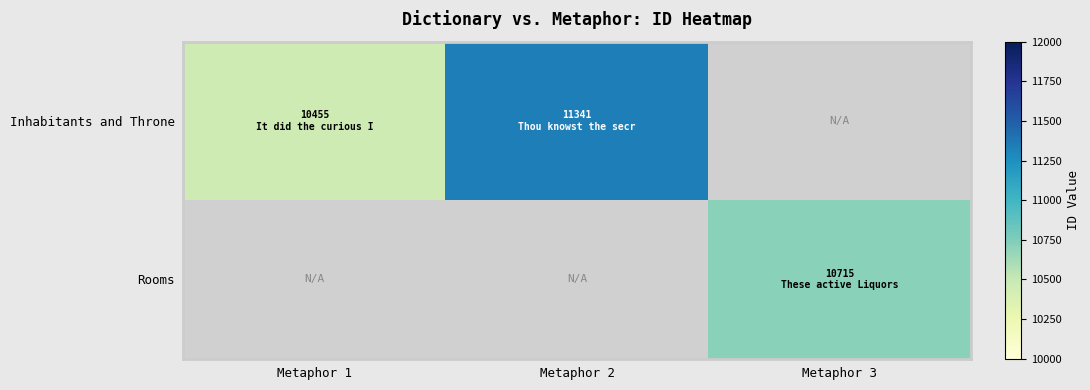

What is the difference between the maximum and minimum values in the Inhabitants and Throne series?

886.0